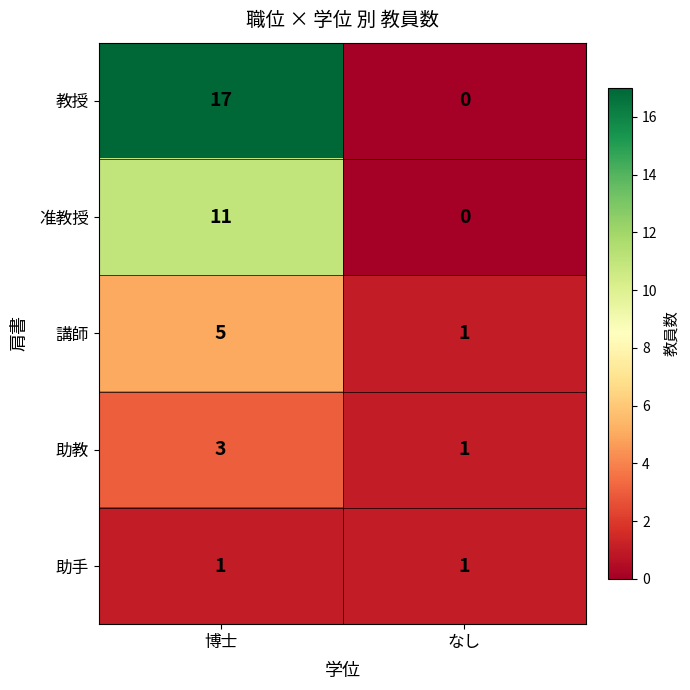

Reading left to right, what are all the values shown in this chart?

教授: 17	0
准教授: 11	0
講師: 5	1
助教: 3	1
助手: 1	1